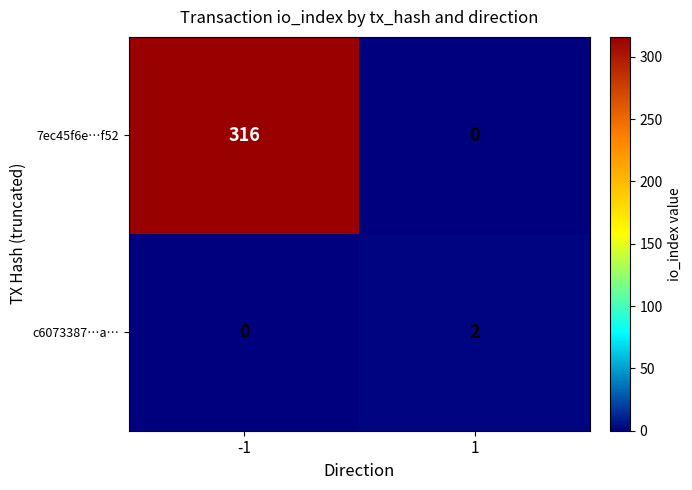

True or false: 7ec45f6e…f52 has a value of 0 at 1.

True